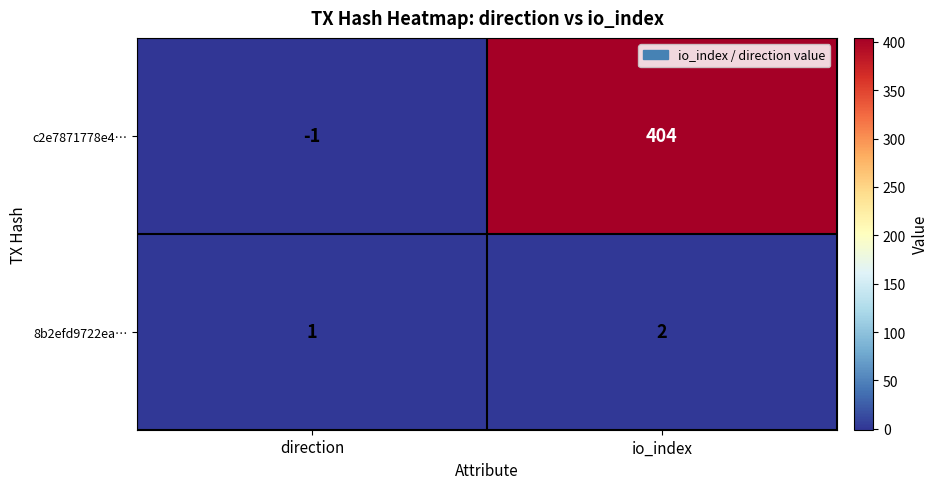

What is the total value across all series at io_index?

406